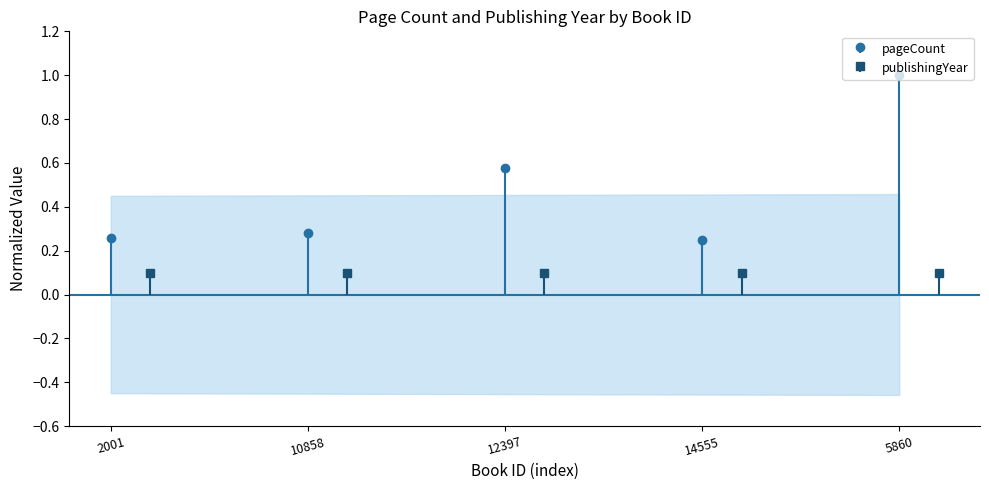

At which category does the data reach its first local valley?

14555